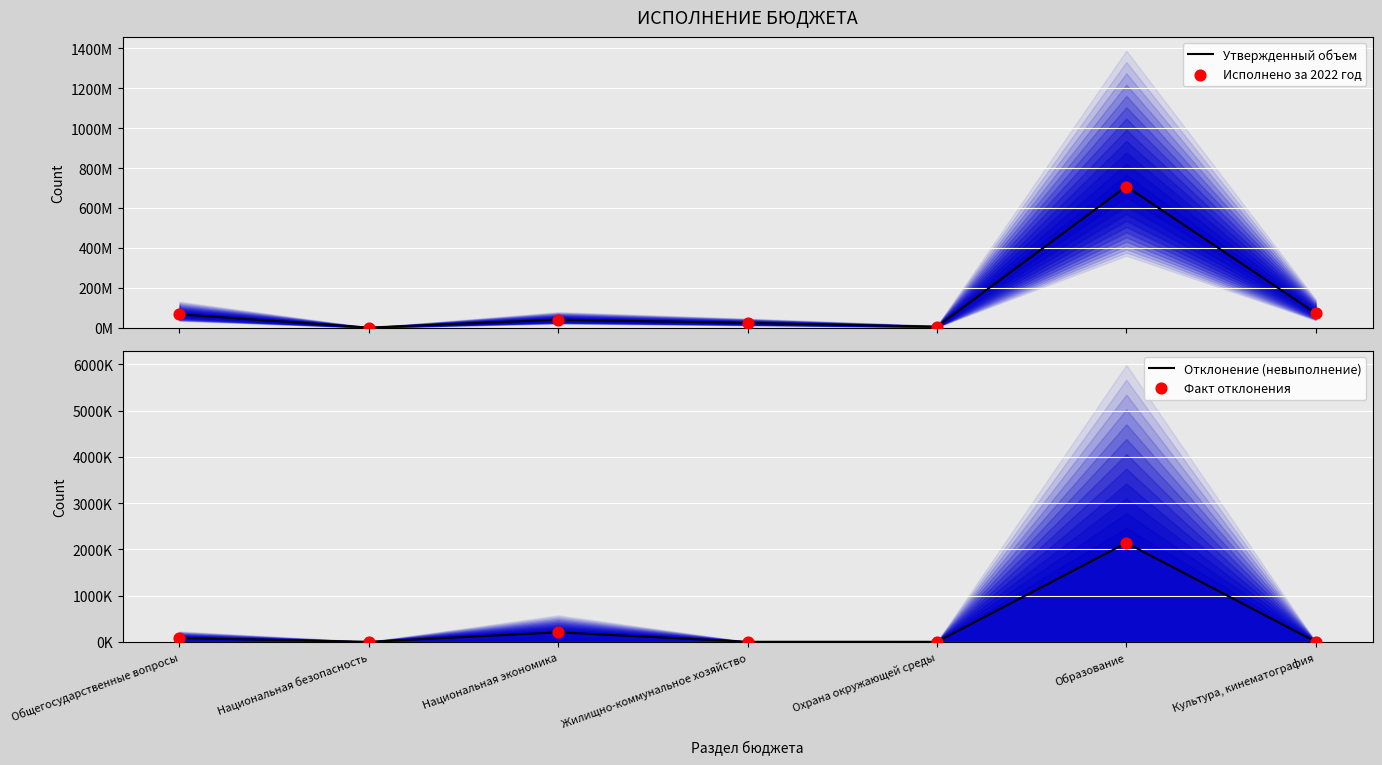

Which series has the widest spread of Y values?

Утвержденный объем